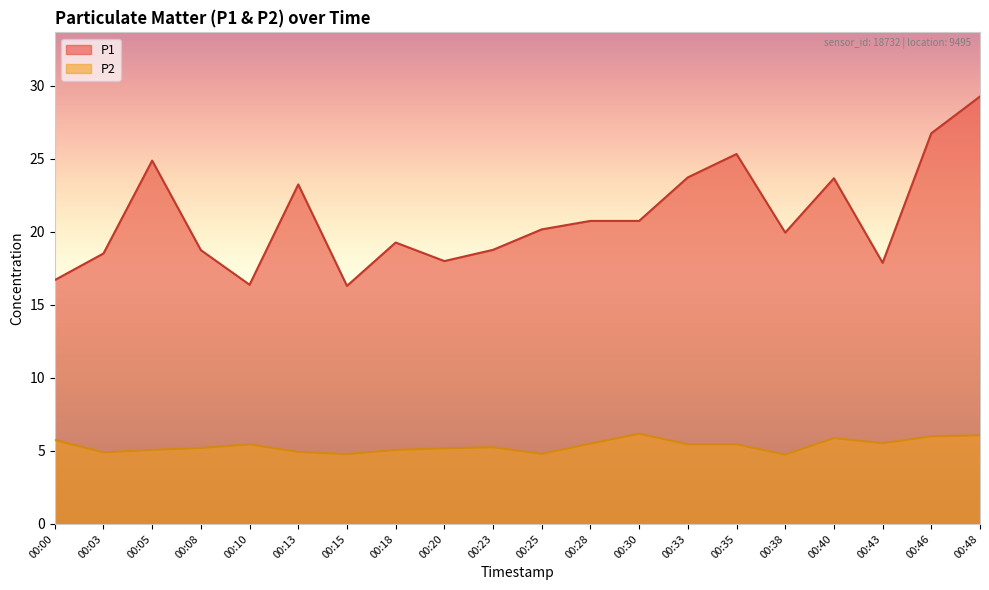

How many lines are shown in the chart?

2